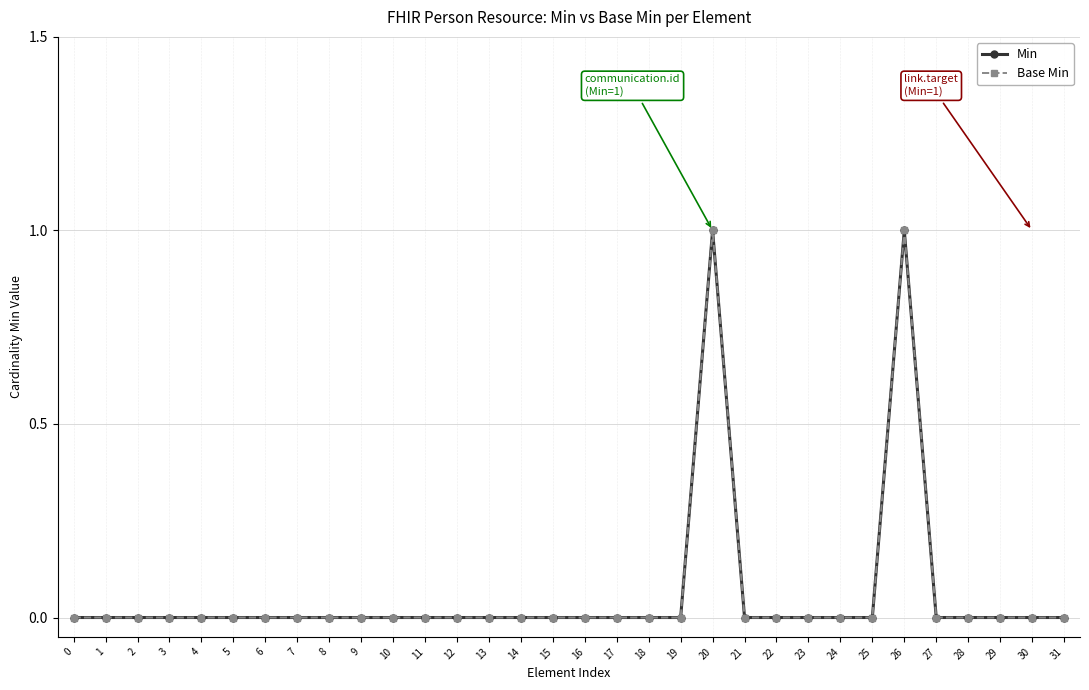

What is the difference between the maximum and minimum values in the Min series?

1